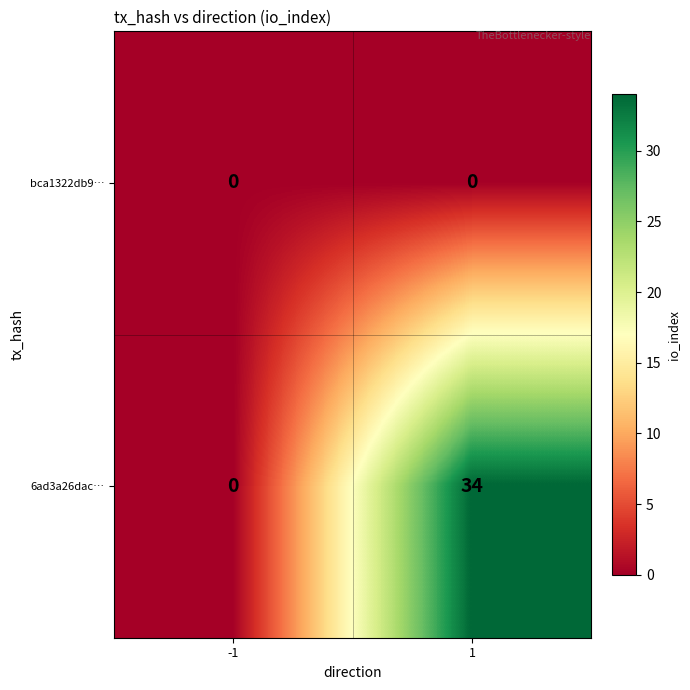

At how many categories does at least one series exceed 16?

1